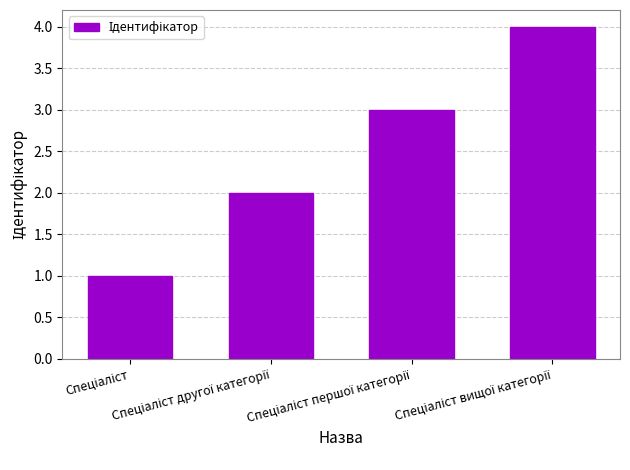

Does the chart contain stacked bars?

No